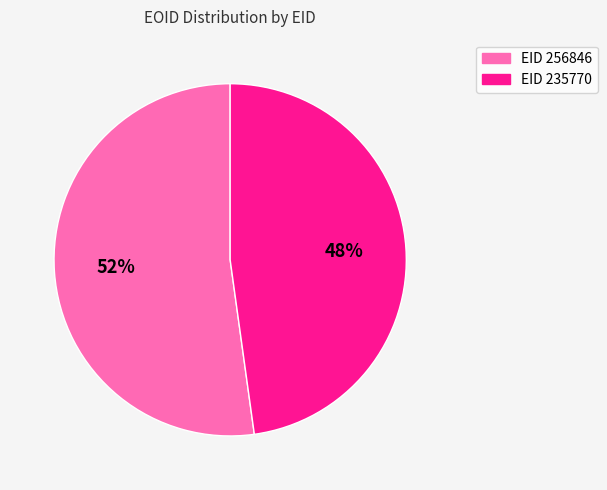

Is there a majority slice in this chart?

Yes